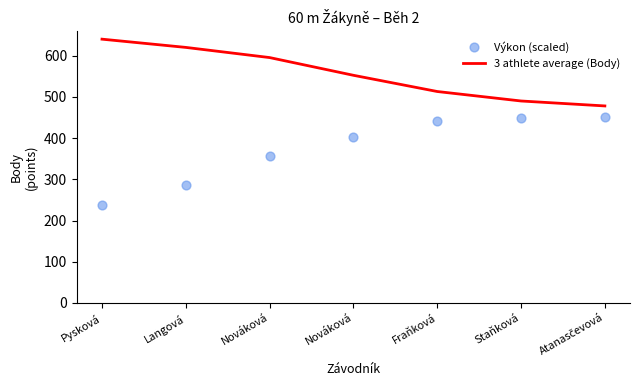

Which series reaches the minimum Y coordinate?

Výkon (scaled)